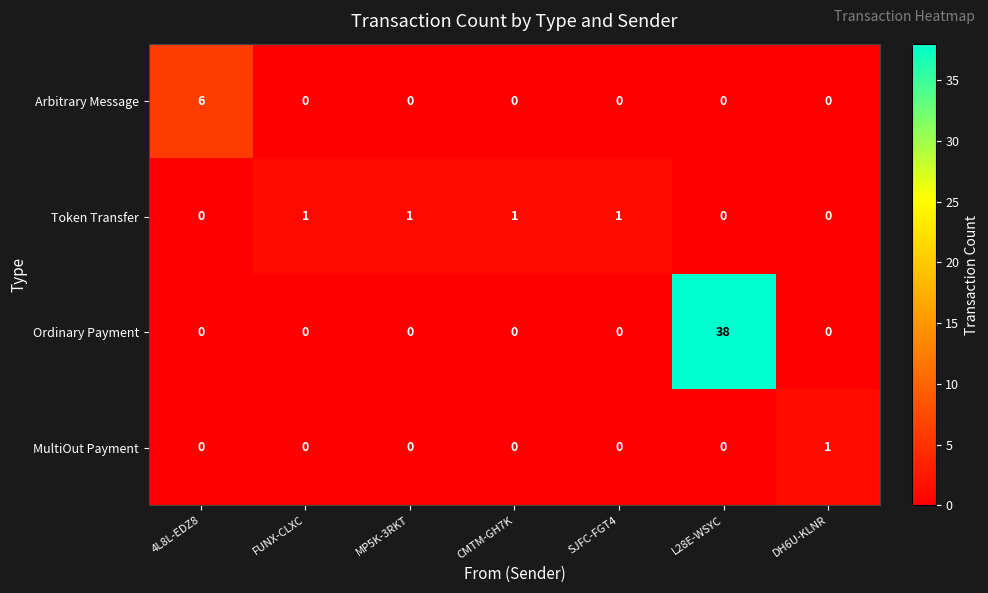

Which series has the widest spread of values?

Ordinary Payment